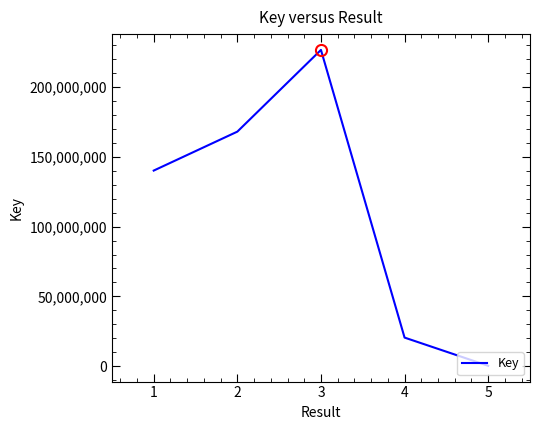

Reading right to left, list all the values displayed in this chart.

312821	20509932	226569055	168024069	140137942